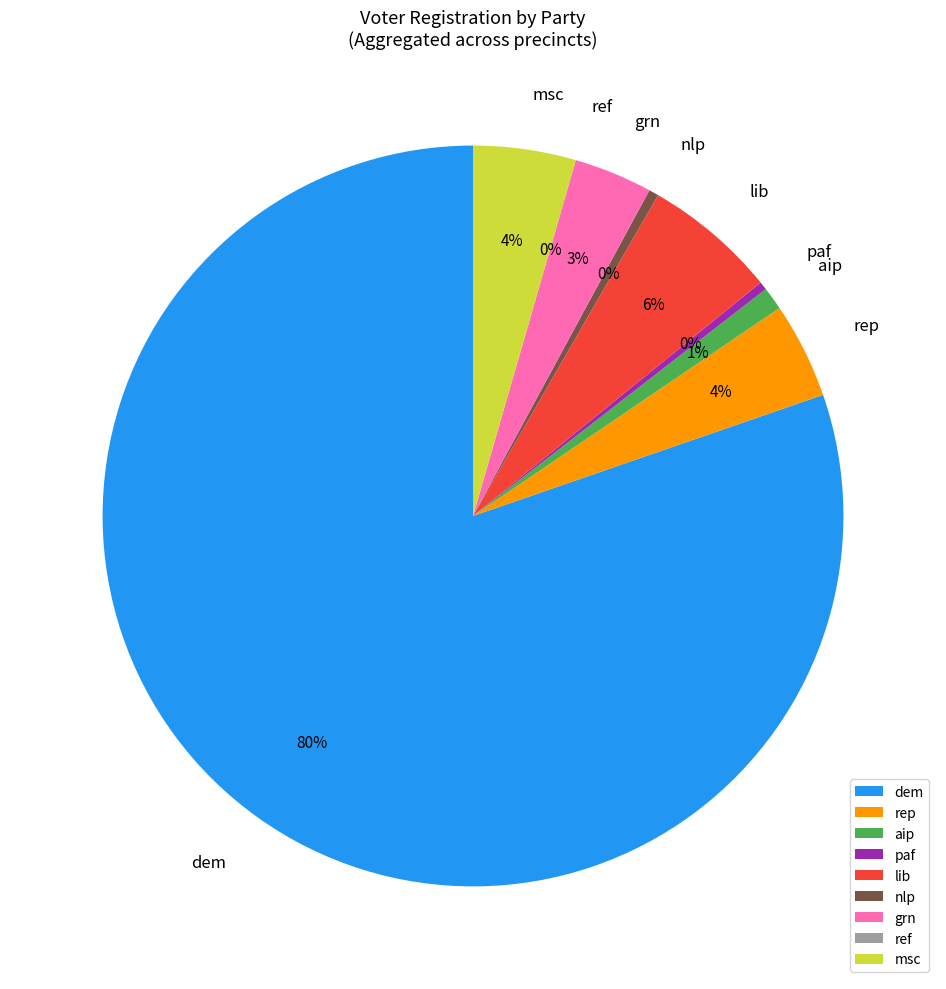

Does any single category account for the majority?

Yes